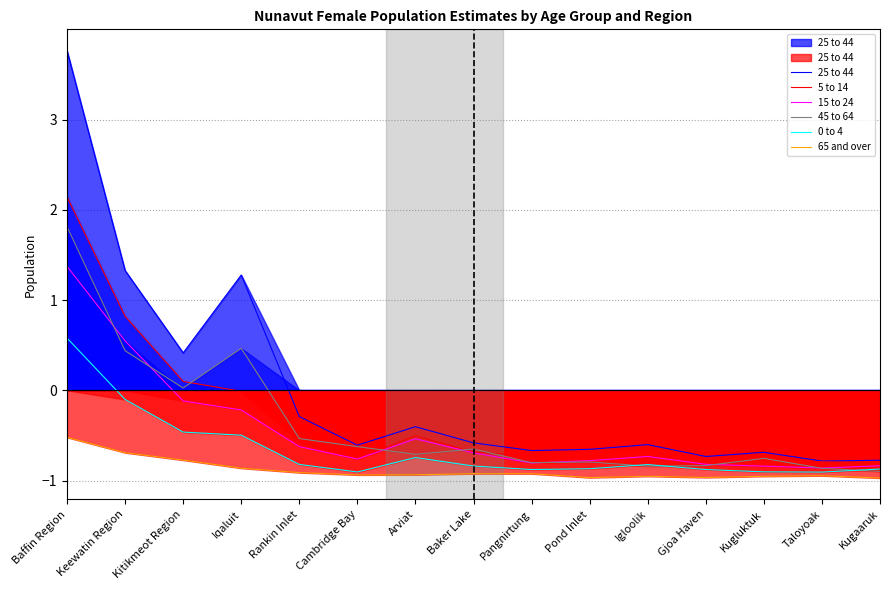

What is the maximum value shown in the chart?

3.8